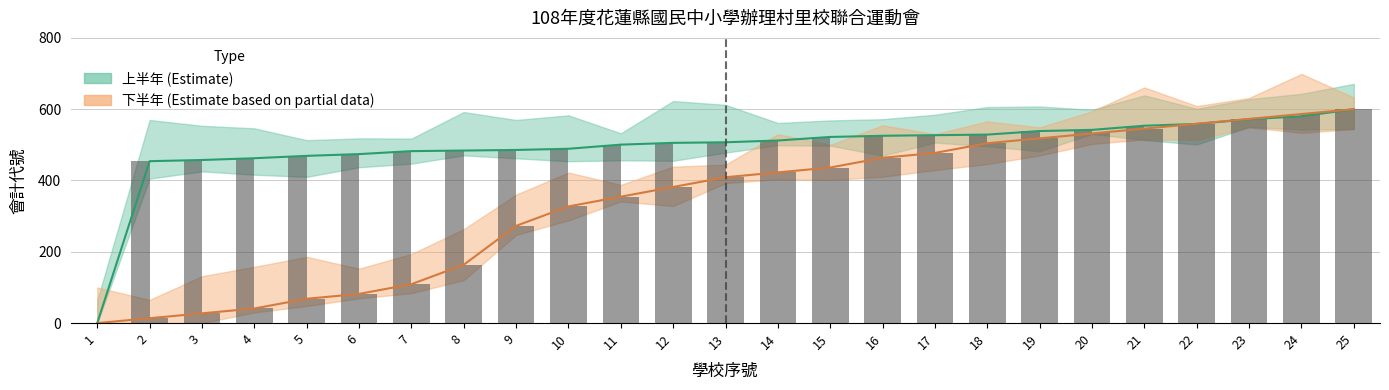

Rank the series at 7 from highest to lowest value.

上半年會計代號, 下半年會計代號